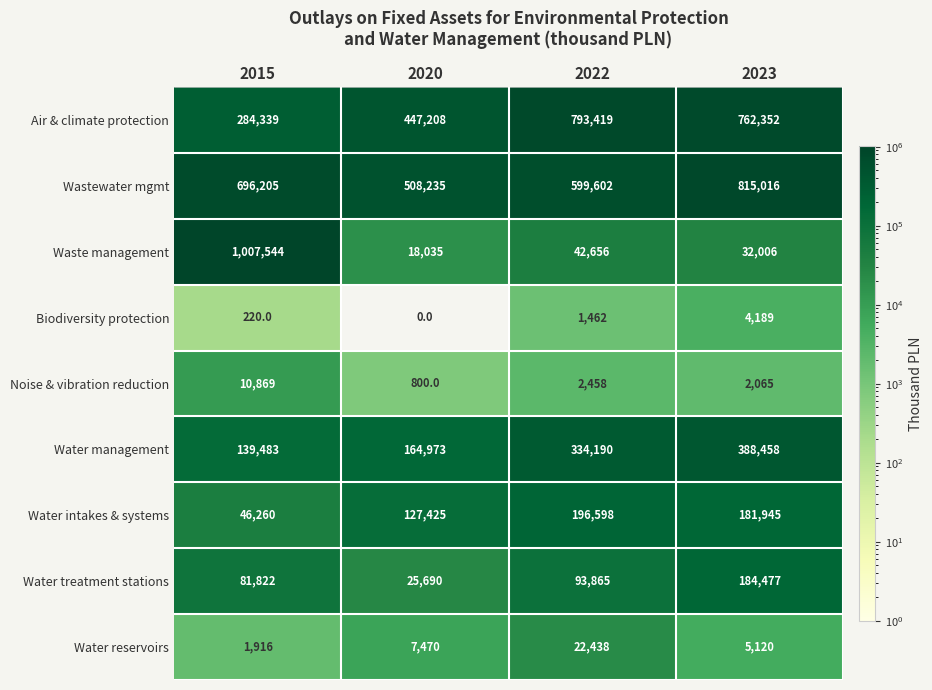

Which category has the highest value in the Wastewater mgmt series?

2023